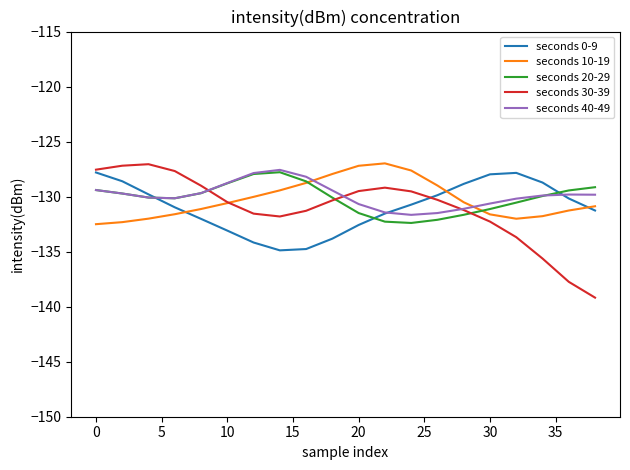

Which series has the largest range (max minus min)?

seconds 30-39